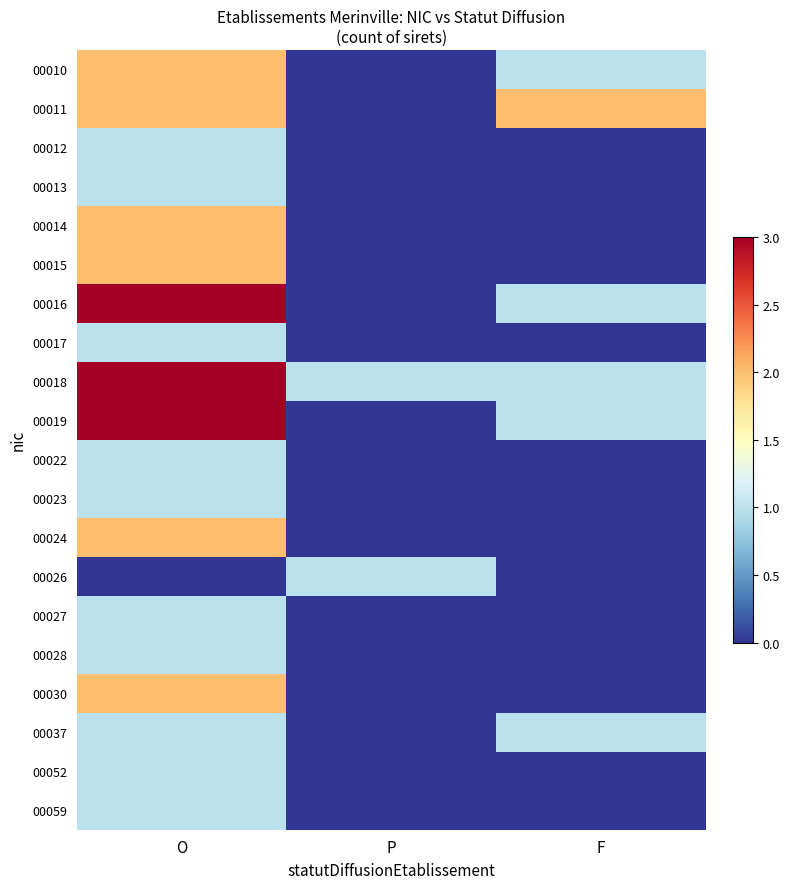

Which category has the highest value across all series?

O